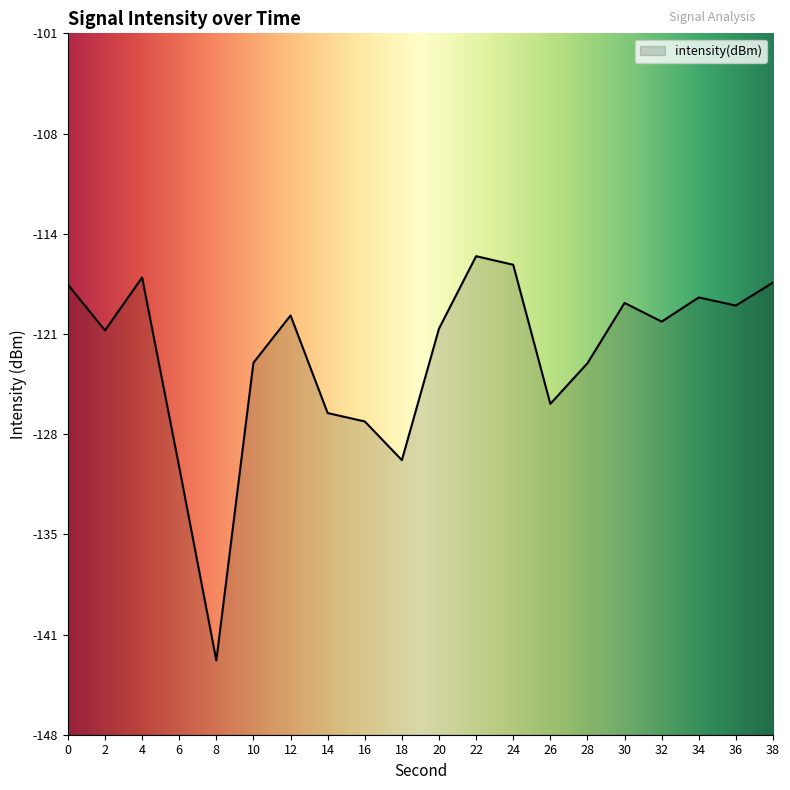

What is the difference between the maximum and second lowest values?

14.2